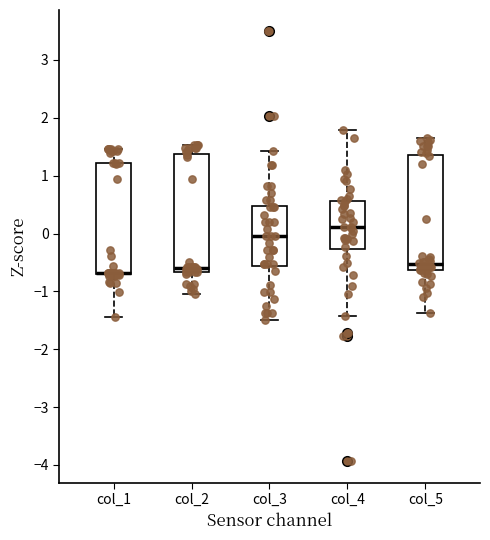

Reading left to right, read every box against the y-axis: the position of its median line, the range the box covers, and the ends of its whiskers. The values are not printed on the chart, so give them approximately, as read against the axis.

col_1: median -0.7 (drawn on the box's lower edge), box -0.7 to 1.2, whiskers -1.4 to 1.5
col_2: median -0.6, box -0.7 to 1.4, whiskers -1.0 to 1.5
col_3: median 0.0, box -0.6 to 0.5, whiskers -1.5 to 1.4
col_4: median 0.1, box -0.3 to 0.6, whiskers -1.4 to 1.8
col_5: median -0.5, box -0.6 to 1.4, whiskers -1.4 to 1.7